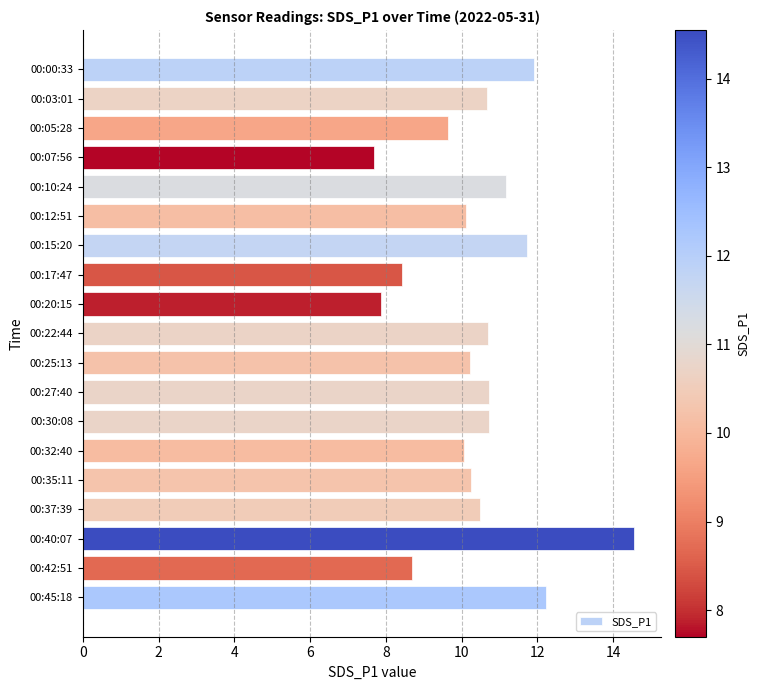

The chart shows a value of 10.7 at 00:03:01. True or false?

True